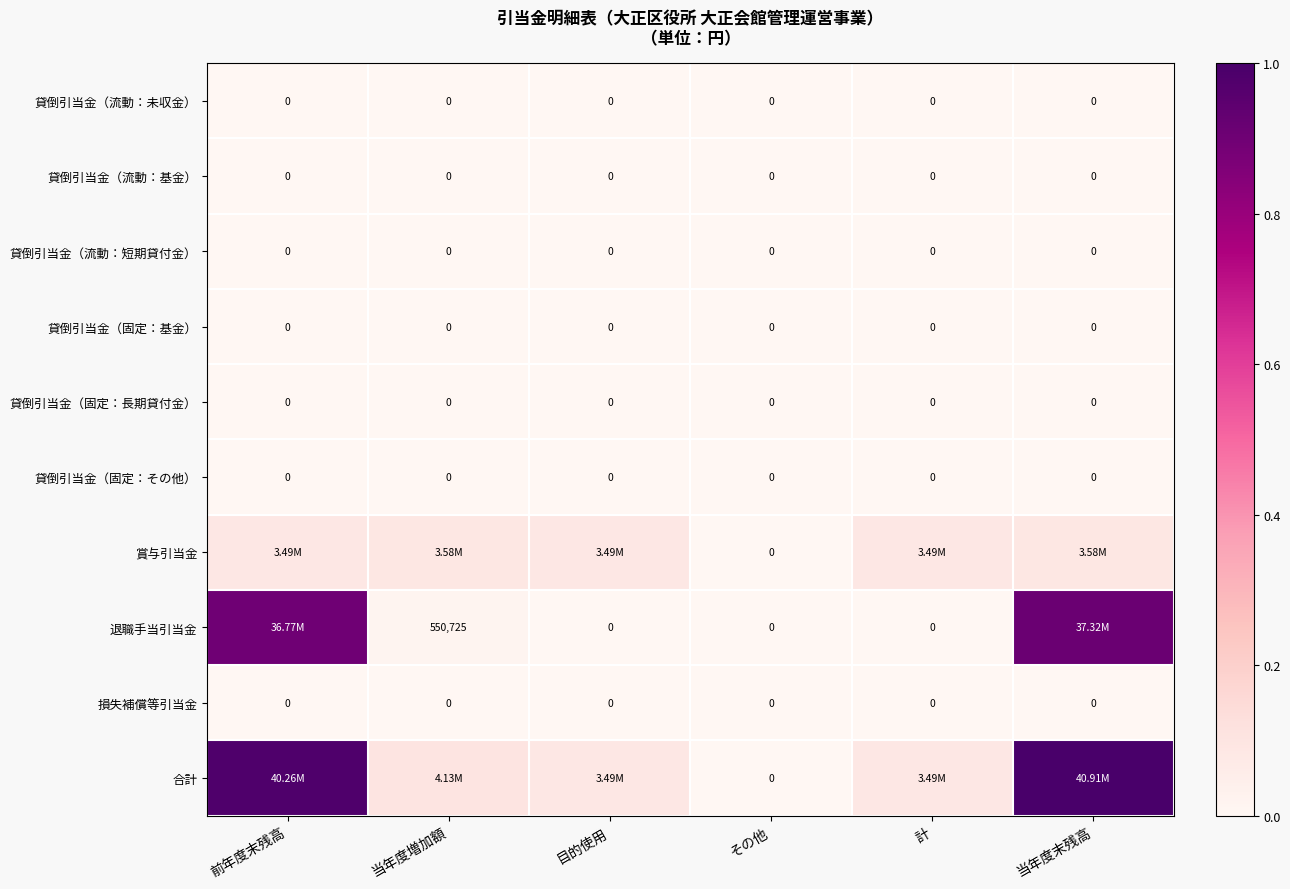

Count the number of categories in the chart.

6